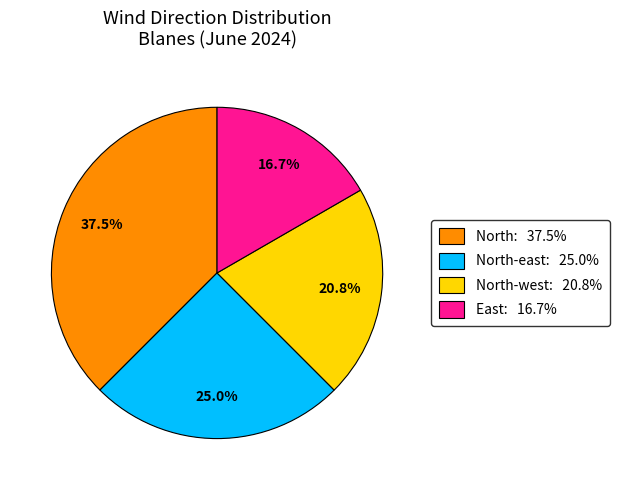

Is there any slice that represents more than half of the pie?

No